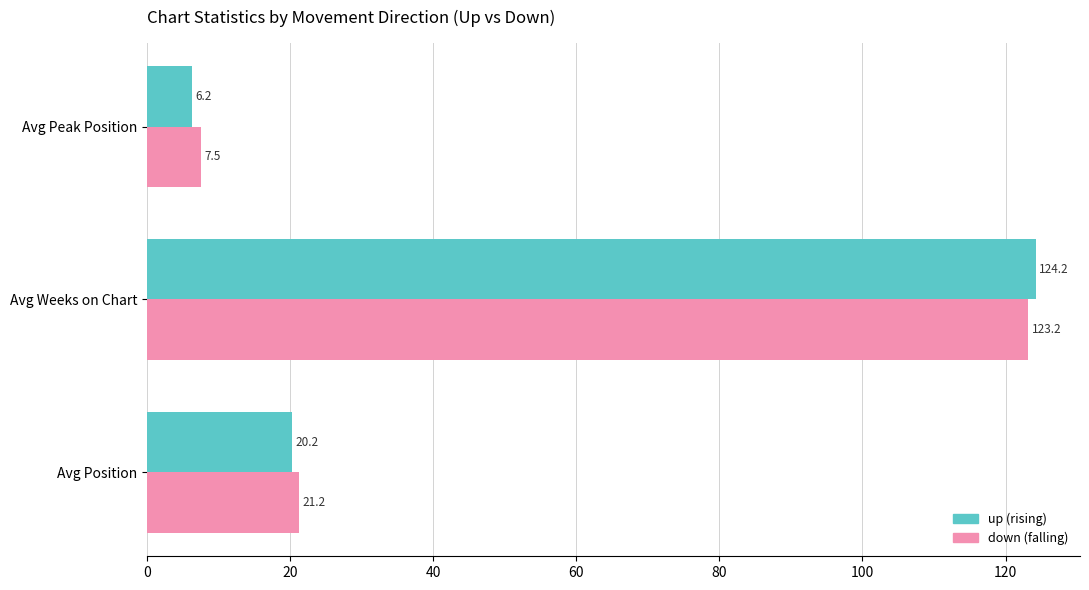

At which category is the sum across all series the highest?

Avg Weeks on Chart